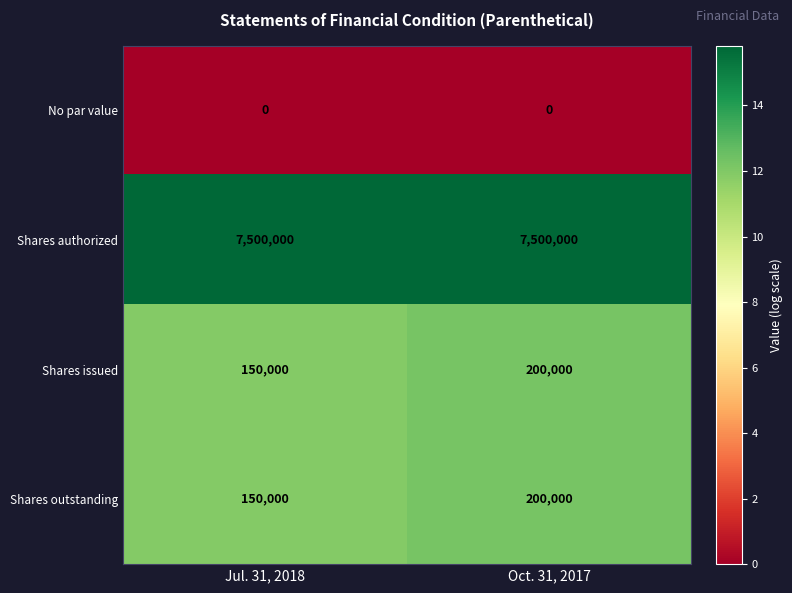

At how many categories does at least one series exceed 4?

2